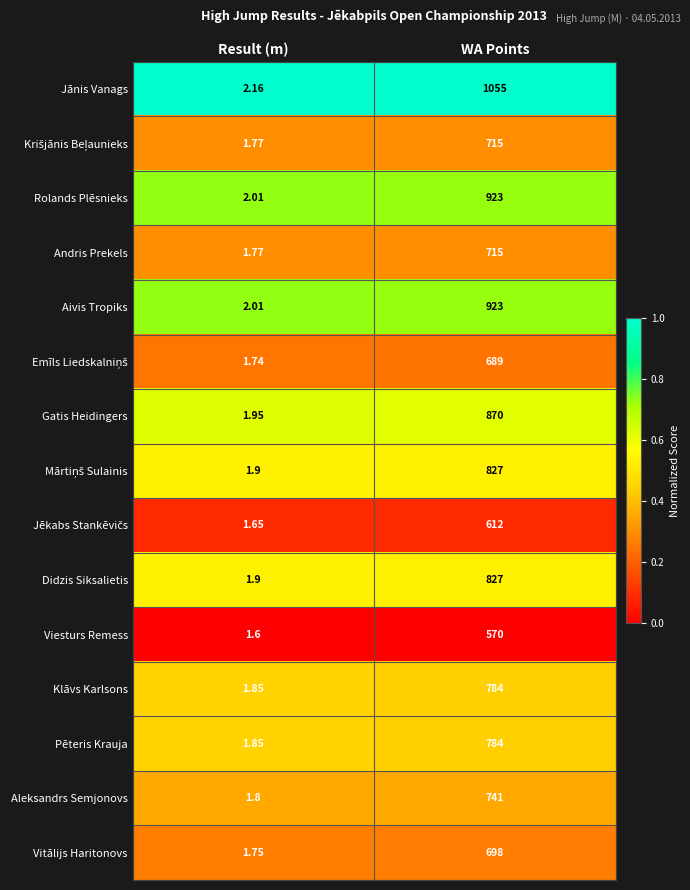

At which label is Klāvs Karlsons closest to 392?

Result (m)